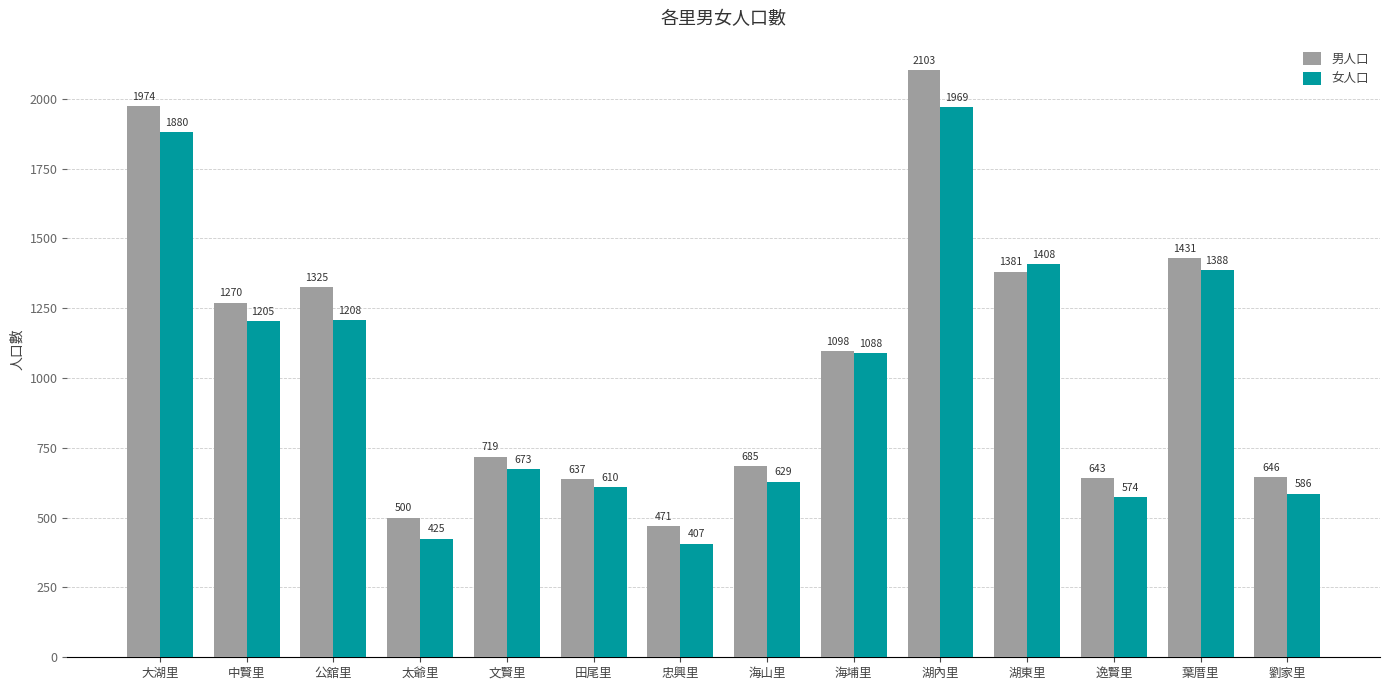

Is the value of 男人口 at 湖東里 greater than the value of 女人口 at 大湖里?

No